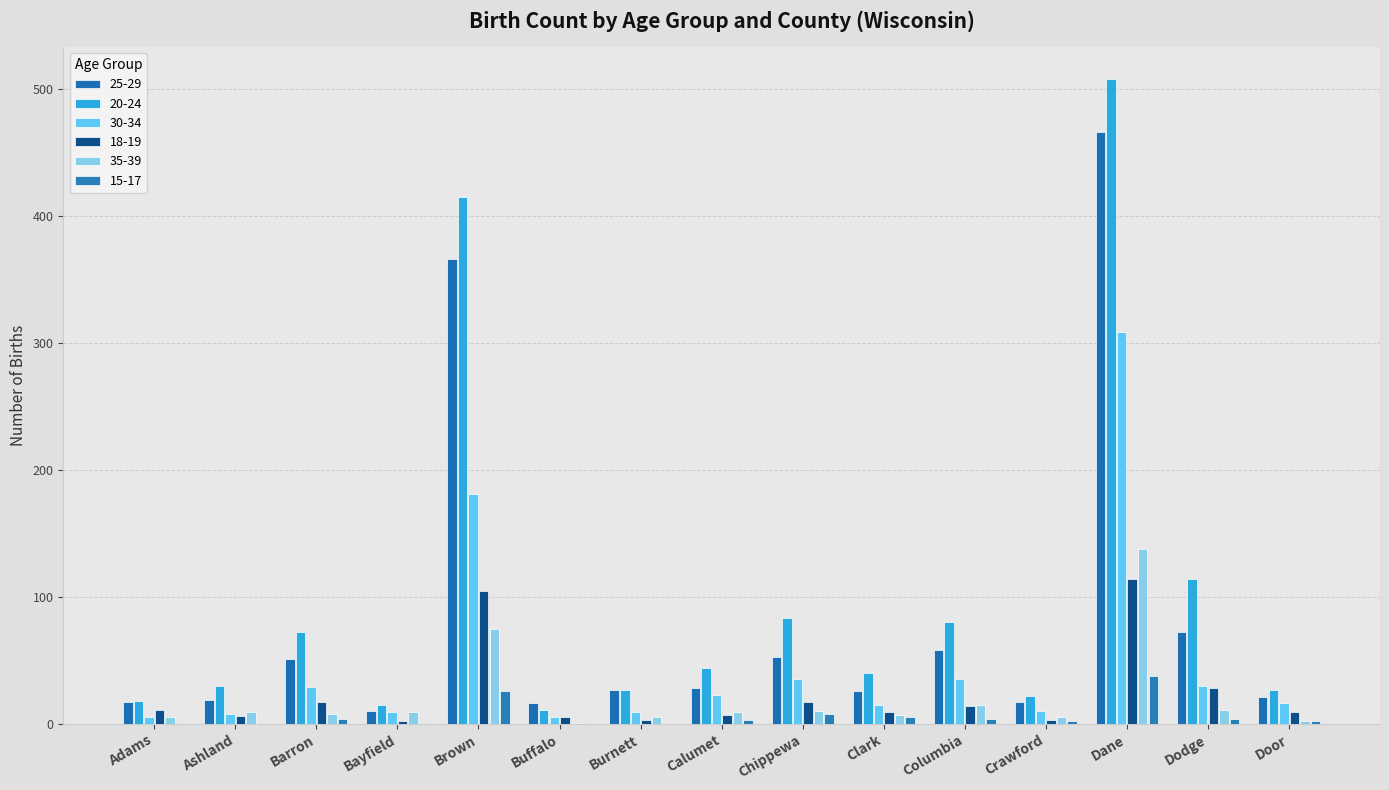

Which category has the highest value in the 15-17 series?

Dane